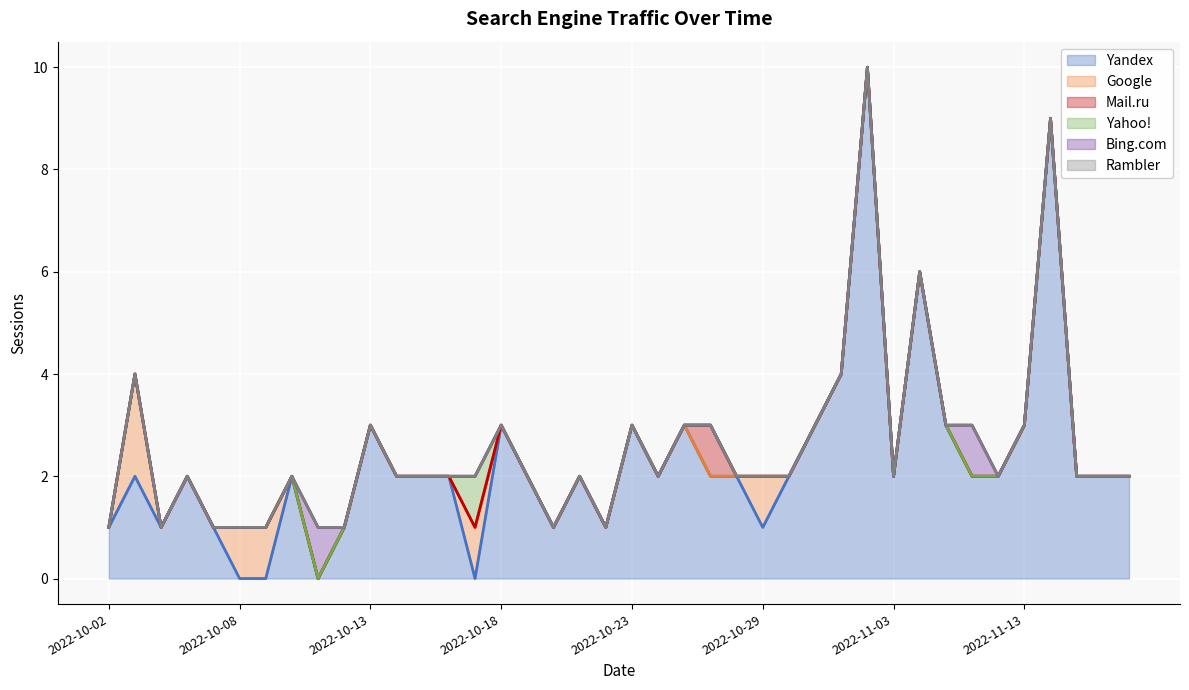

Reading left to right, what are all the values shown in this chart?

Yandex: 2022-10-02=1	2022-10-04=2	2022-10-05=1	2022-10-06=2	2022-10-07=1	2022-10-08=0	2022-10-09=0	2022-10-10=2	2022-10-11=0	2022-10-12=1	2022-10-13=3	2022-10-14=2	2022-10-15=2	2022-10-16=2	2022-10-17=0	2022-10-18=3	2022-10-19=2	2022-10-20=1	2022-10-21=2	2022-10-22=1	2022-10-23=3	2022-10-24=2	2022-10-25=3	2022-10-26=2	2022-10-28=2	2022-10-29=1	2022-10-30=2	2022-10-31=3	2022-11-01=4	2022-11-02=10	2022-11-03=2	2022-11-05=6	2022-11-07=3	2022-11-08=2	2022-11-12=2	2022-11-13=3	2022-11-14=9	2022-11-16=2	2022-11-18=2	2022-11-23=2
Google: 2022-10-02=0	2022-10-04=2	2022-10-05=0	2022-10-06=0	2022-10-07=0	2022-10-08=1	2022-10-09=1	2022-10-10=0	2022-10-11=0	2022-10-12=0	2022-10-13=0	2022-10-14=0	2022-10-15=0	2022-10-16=0	2022-10-17=1	2022-10-18=0	2022-10-19=0	2022-10-20=0	2022-10-21=0	2022-10-22=0	2022-10-23=0	2022-10-24=0	2022-10-25=0	2022-10-26=0	2022-10-28=0	2022-10-29=1	2022-10-30=0	2022-10-31=0	2022-11-01=0	2022-11-02=0	2022-11-03=0	2022-11-05=0	2022-11-07=0	2022-11-08=0	2022-11-12=0	2022-11-13=0	2022-11-14=0	2022-11-16=0	2022-11-18=0	2022-11-23=0
Mail.ru: 2022-10-02=0	2022-10-04=0	2022-10-05=0	2022-10-06=0	2022-10-07=0	2022-10-08=0	2022-10-09=0	2022-10-10=0	2022-10-11=0	2022-10-12=0	2022-10-13=0	2022-10-14=0	2022-10-15=0	2022-10-16=0	2022-10-17=0	2022-10-18=0	2022-10-19=0	2022-10-20=0	2022-10-21=0	2022-10-22=0	2022-10-23=0	2022-10-24=0	2022-10-25=0	2022-10-26=1	2022-10-28=0	2022-10-29=0	2022-10-30=0	2022-10-31=0	2022-11-01=0	2022-11-02=0	2022-11-03=0	2022-11-05=0	2022-11-07=0	2022-11-08=0	2022-11-12=0	2022-11-13=0	2022-11-14=0	2022-11-16=0	2022-11-18=0	2022-11-23=0
Yahoo!: 2022-10-02=0	2022-10-04=0	2022-10-05=0	2022-10-06=0	2022-10-07=0	2022-10-08=0	2022-10-09=0	2022-10-10=0	2022-10-11=0	2022-10-12=0	2022-10-13=0	2022-10-14=0	2022-10-15=0	2022-10-16=0	2022-10-17=1	2022-10-18=0	2022-10-19=0	2022-10-20=0	2022-10-21=0	2022-10-22=0	2022-10-23=0	2022-10-24=0	2022-10-25=0	2022-10-26=0	2022-10-28=0	2022-10-29=0	2022-10-30=0	2022-10-31=0	2022-11-01=0	2022-11-02=0	2022-11-03=0	2022-11-05=0	2022-11-07=0	2022-11-08=0	2022-11-12=0	2022-11-13=0	2022-11-14=0	2022-11-16=0	2022-11-18=0	2022-11-23=0
Bing.com: 2022-10-02=0	2022-10-04=0	2022-10-05=0	2022-10-06=0	2022-10-07=0	2022-10-08=0	2022-10-09=0	2022-10-10=0	2022-10-11=1	2022-10-12=0	2022-10-13=0	2022-10-14=0	2022-10-15=0	2022-10-16=0	2022-10-17=0	2022-10-18=0	2022-10-19=0	2022-10-20=0	2022-10-21=0	2022-10-22=0	2022-10-23=0	2022-10-24=0	2022-10-25=0	2022-10-26=0	2022-10-28=0	2022-10-29=0	2022-10-30=0	2022-10-31=0	2022-11-01=0	2022-11-02=0	2022-11-03=0	2022-11-05=0	2022-11-07=0	2022-11-08=1	2022-11-12=0	2022-11-13=0	2022-11-14=0	2022-11-16=0	2022-11-18=0	2022-11-23=0
Rambler: 2022-10-02=0	2022-10-04=0	2022-10-05=0	2022-10-06=0	2022-10-07=0	2022-10-08=0	2022-10-09=0	2022-10-10=0	2022-10-11=0	2022-10-12=0	2022-10-13=0	2022-10-14=0	2022-10-15=0	2022-10-16=0	2022-10-17=0	2022-10-18=0	2022-10-19=0	2022-10-20=0	2022-10-21=0	2022-10-22=0	2022-10-23=0	2022-10-24=0	2022-10-25=0	2022-10-26=0	2022-10-28=0	2022-10-29=0	2022-10-30=0	2022-10-31=0	2022-11-01=0	2022-11-02=0	2022-11-03=0	2022-11-05=0	2022-11-07=0	2022-11-08=0	2022-11-12=0	2022-11-13=0	2022-11-14=0	2022-11-16=0	2022-11-18=0	2022-11-23=0